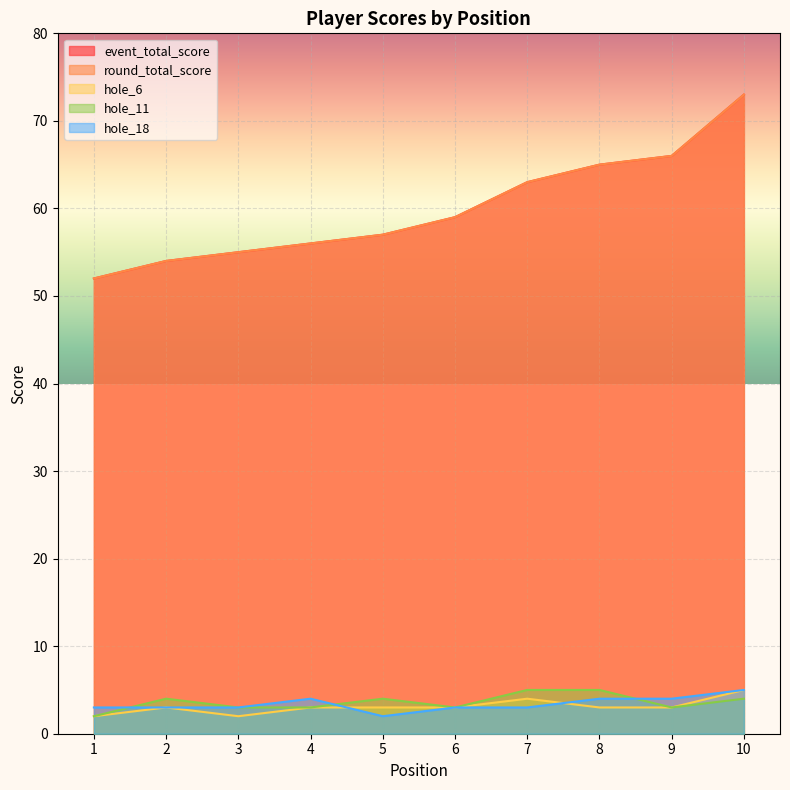

How many data points in round_total_score are less than 59?

5